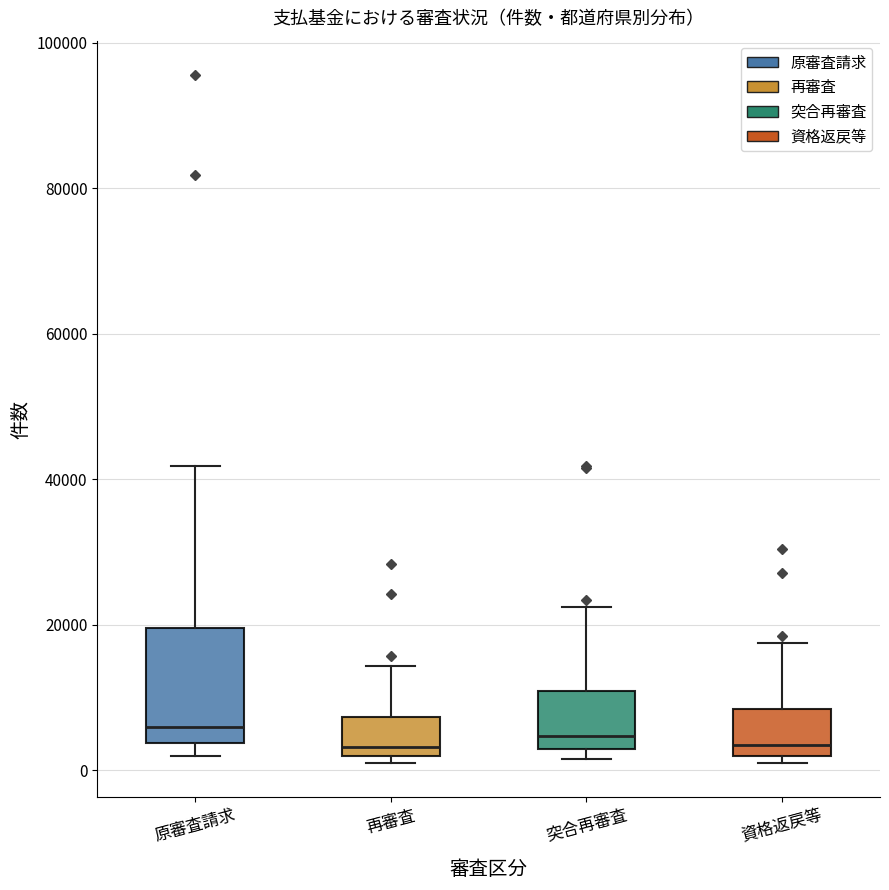

Where is the upper edge of the box for 原審査請求 on the y-axis? The values are not printed on the chart, so give them approximately, as read against the axis.

20000